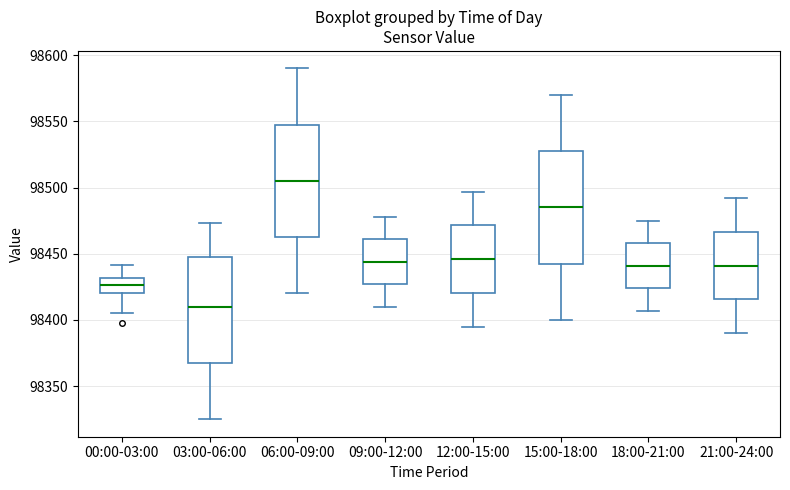

Which box has the lowest median line?

03:00-06:00